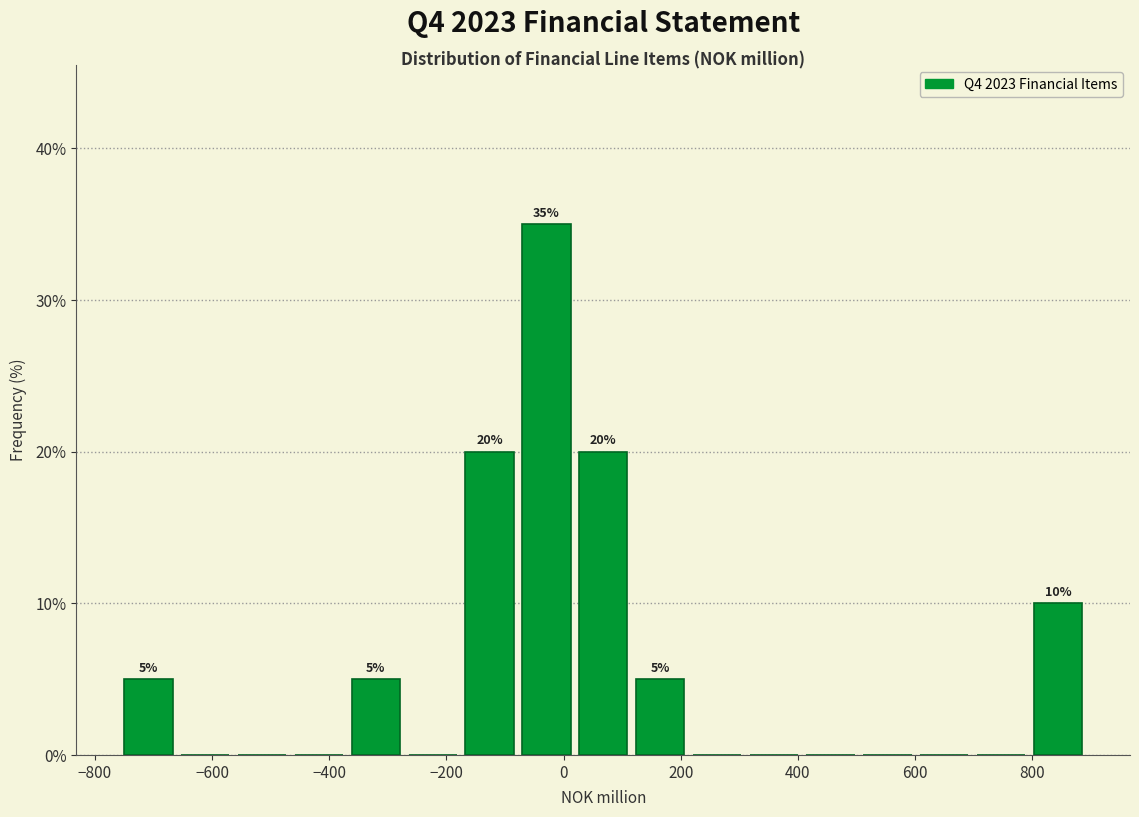

Which range on the x-axis has the tallest bar?

-80 to 20